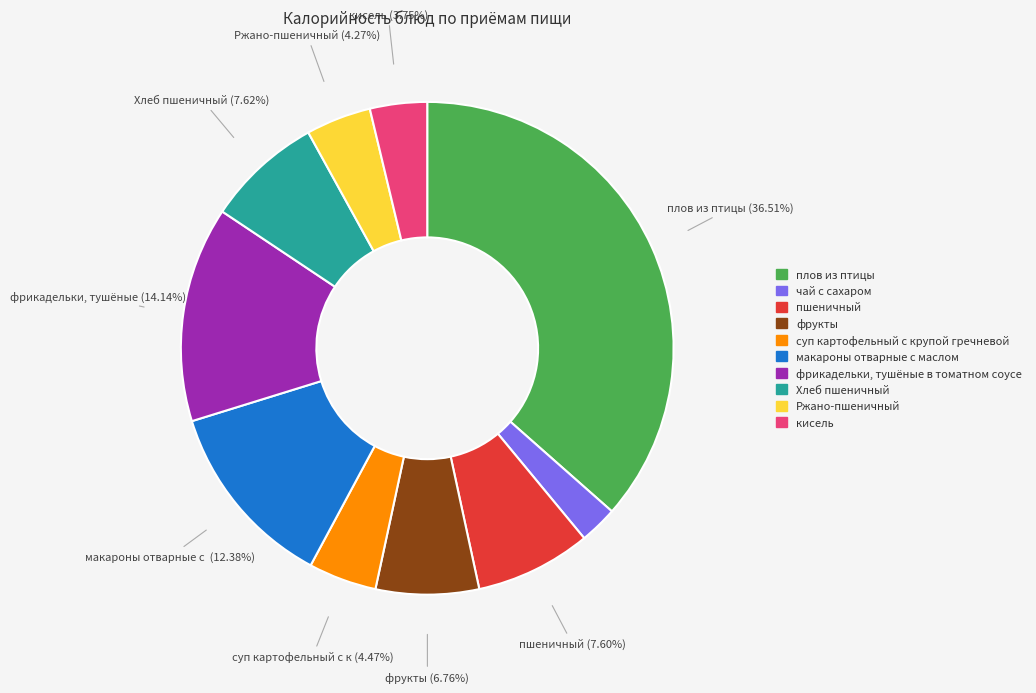

To the nearest percent, what is the difference between the Хлеб пшеничный and суп картофельный с крупой гречневой slice percentages?

3%